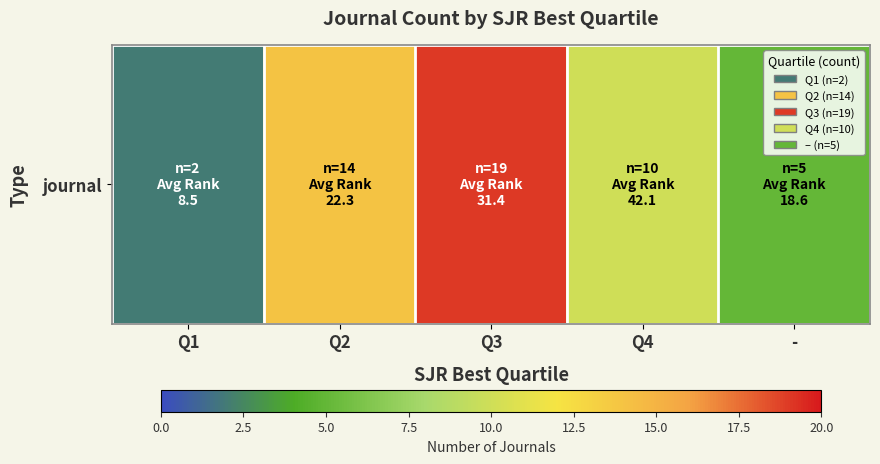

At which category does the chart reach its peak across all series?

Q3